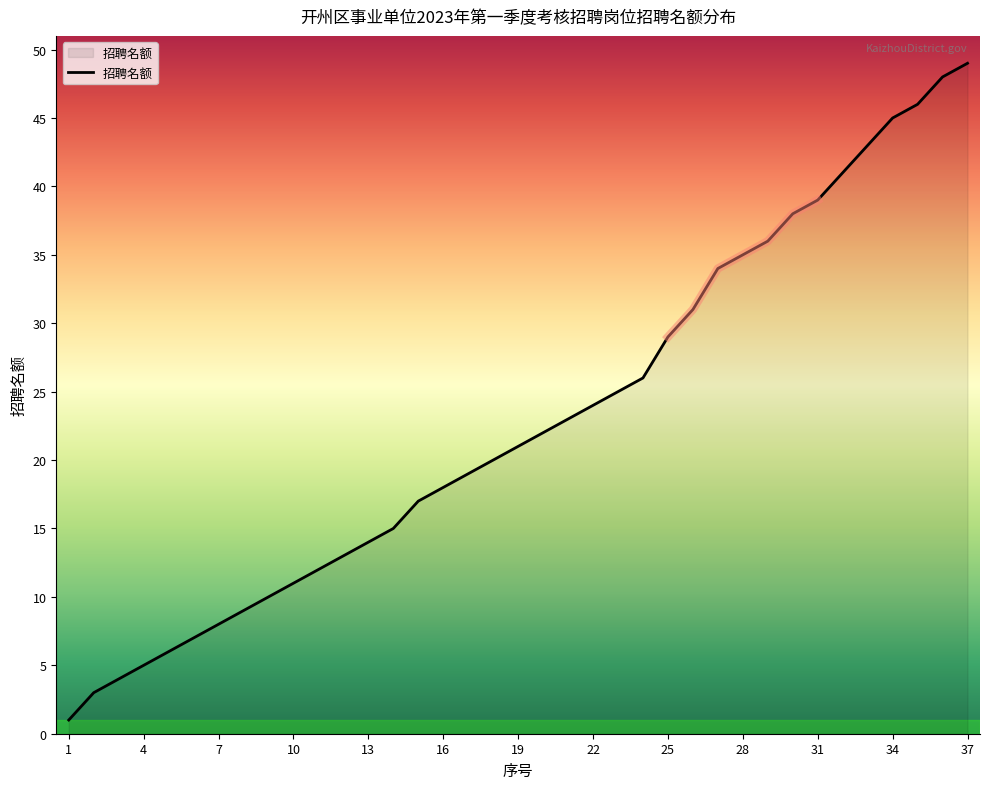

What is the maximum value shown in the chart?

49